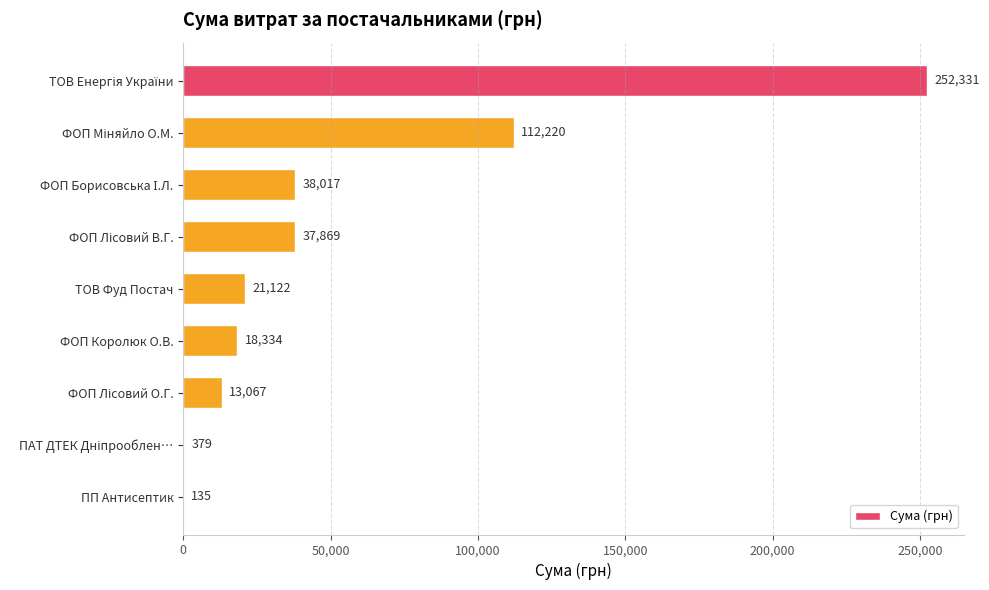

What is the ratio of the value at ФОП Королюк О.В. to the value at ТОВ Фуд Постач?

0.9